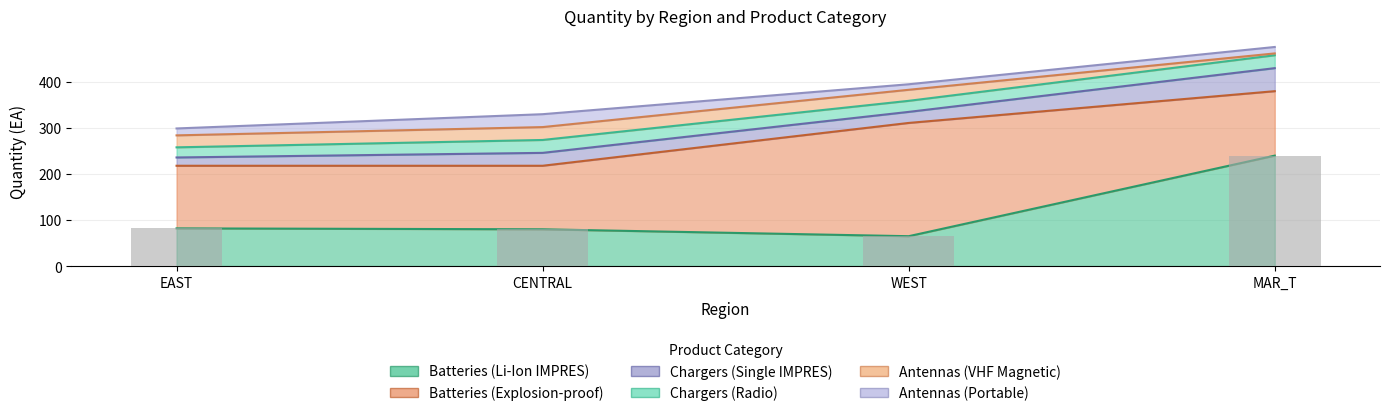

At which category is the sum across all series the highest?

MAR_T